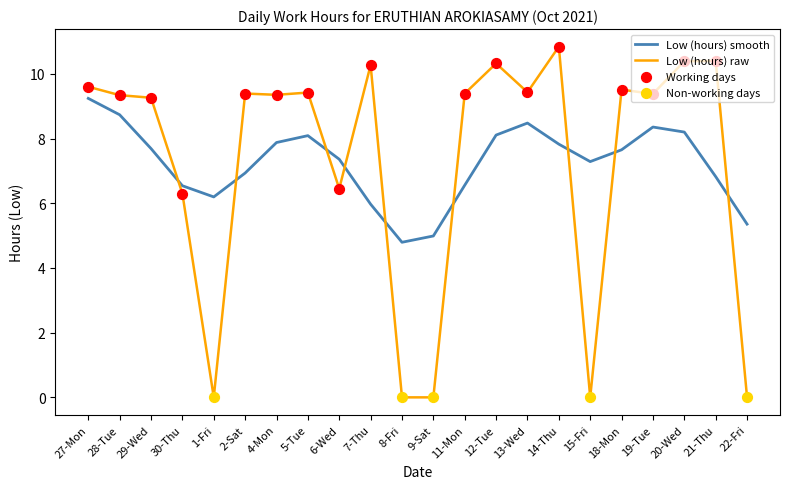

Between 6-Wed and 7-Thu, which series saw the biggest shift?

Low (hours) raw